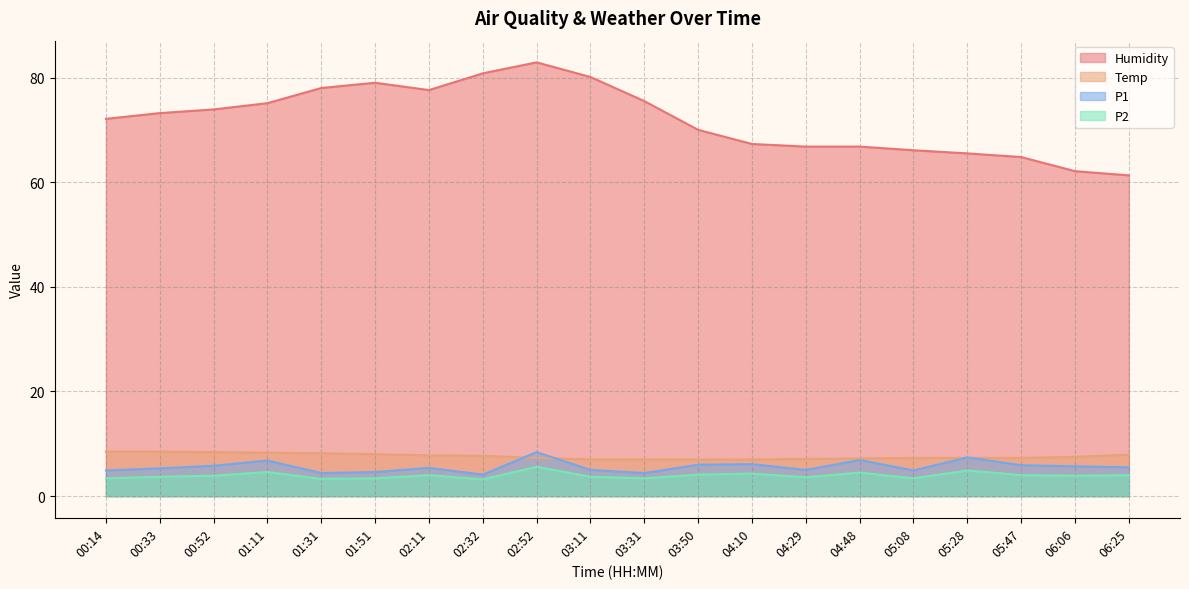

How many values in the P1 series exceed 5?

12